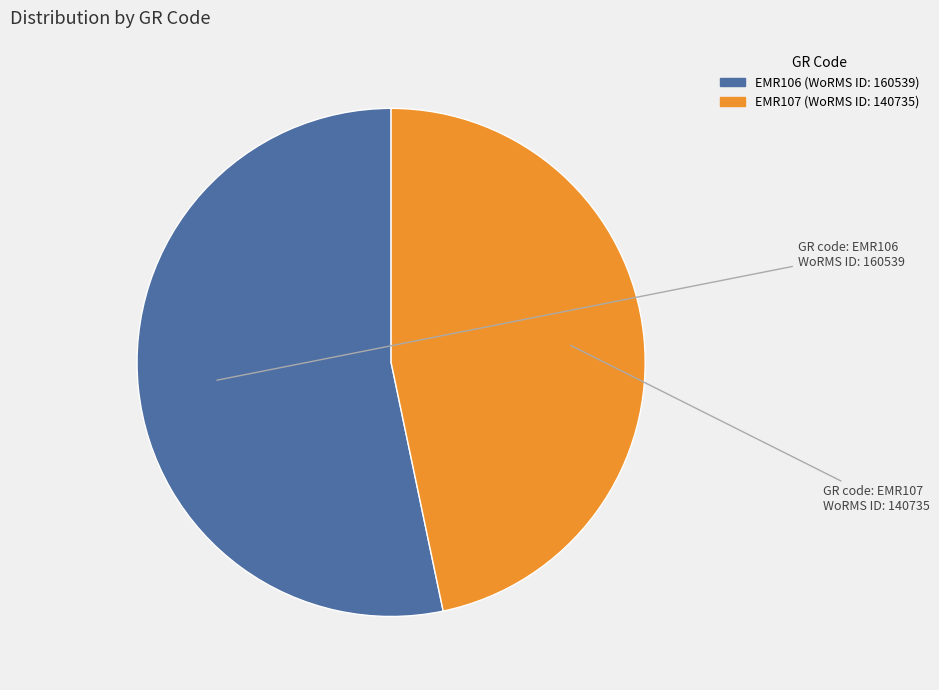

What is the majority slice?

EMR106